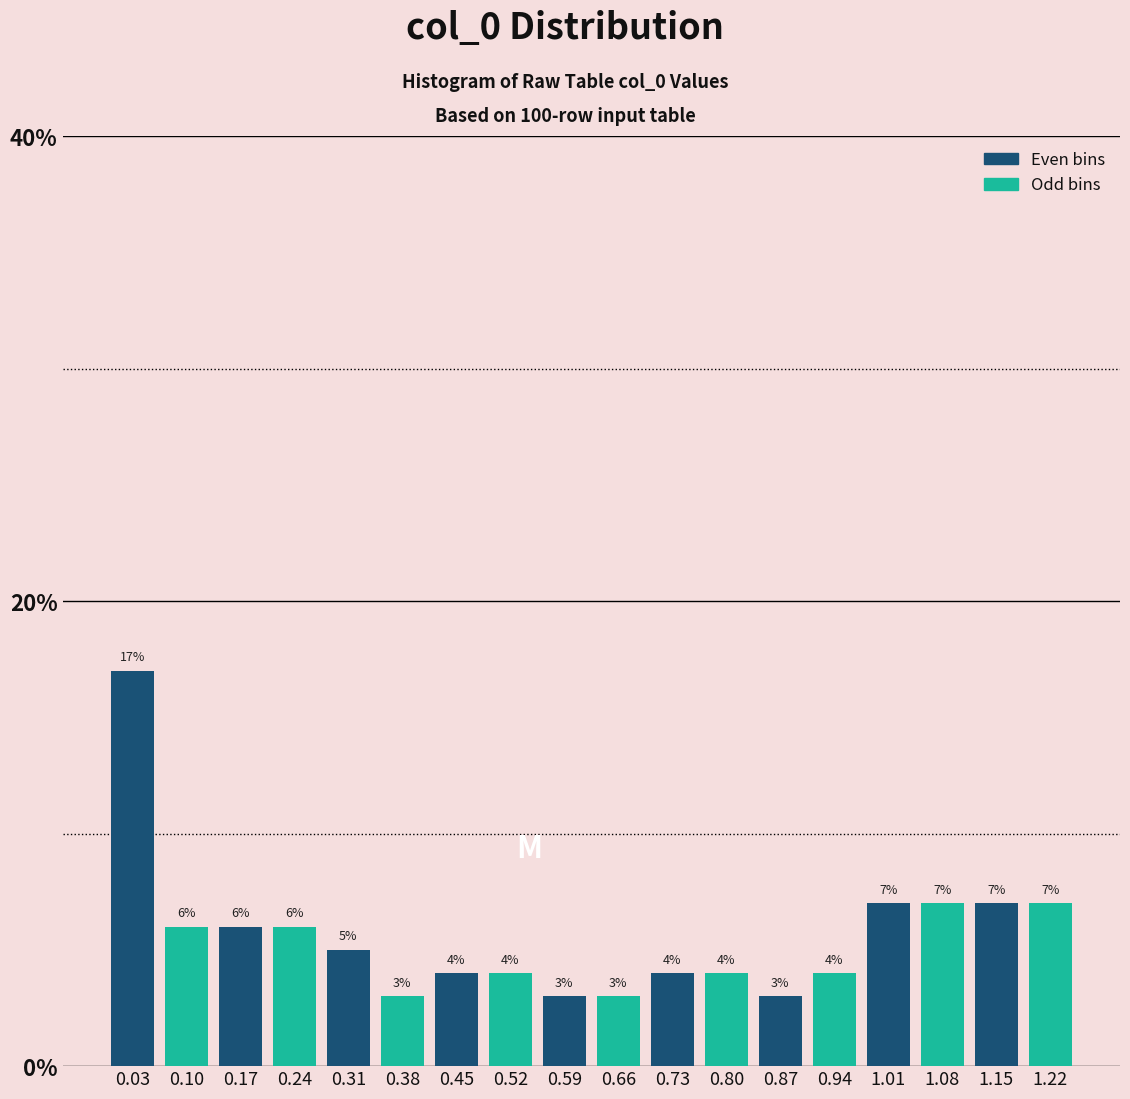

Reading left to right, transcribe this chart: for each bar, give the range it covers on the x-axis and its height. The bar edges are not printed on the chart, so give them approximately, as read against the axis.

0.00 to 0.07: 17
0.07 to 0.14: 6
0.14 to 0.21: 6
0.21 to 0.28: 6
0.28 to 0.35: 5
0.35 to 0.42: 3
0.42 to 0.49: 4
0.49 to 0.56: 4
0.56 to 0.63: 3
0.63 to 0.69: 3
0.69 to 0.76: 4
0.76 to 0.83: 4
0.83 to 0.90: 3
0.90 to 0.97: 4
0.97 to 1.04: 7
1.04 to 1.11: 7
1.11 to 1.18: 7
1.18 to 1.25: 7